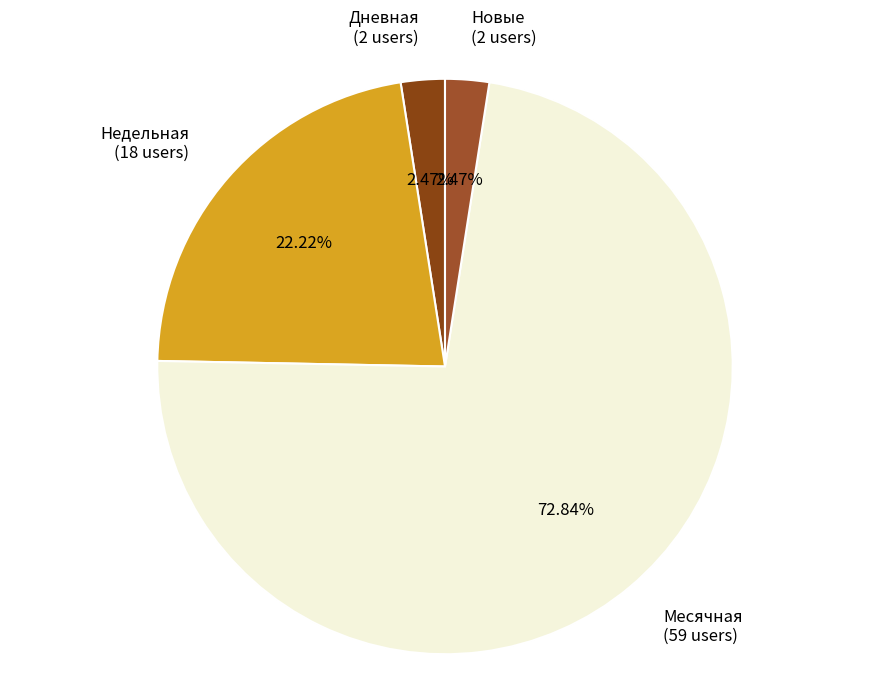

Which has a higher value, Недельная (18 users) or Месячная (59 users)?

Месячная (59 users)